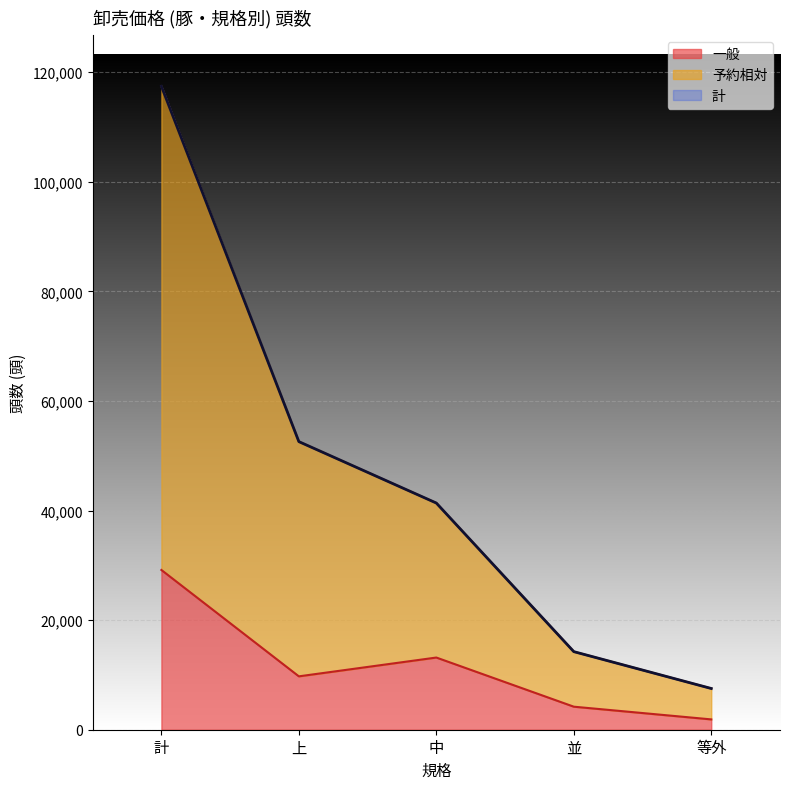

The 計 series shows 168521 at 計. True or false?

False